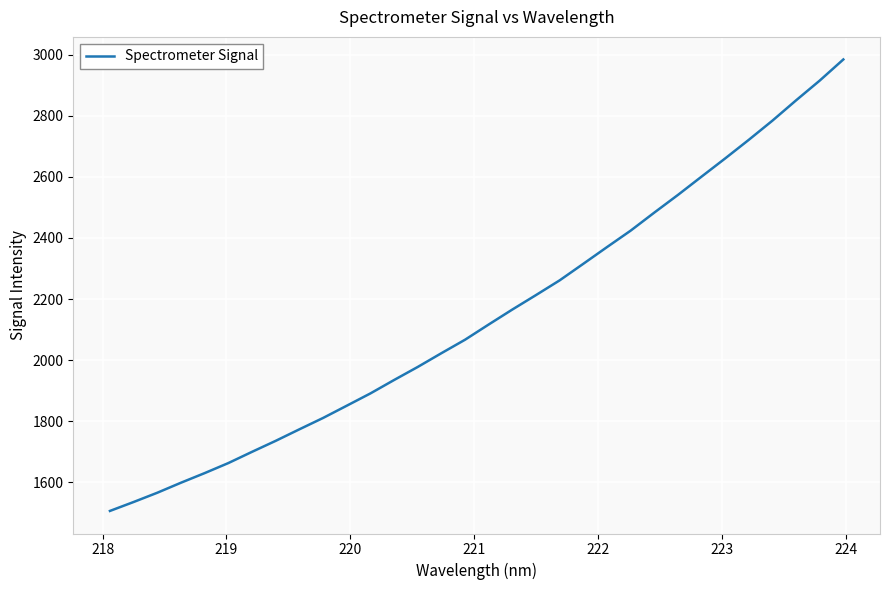

What is the greatest value displayed?

2984.6